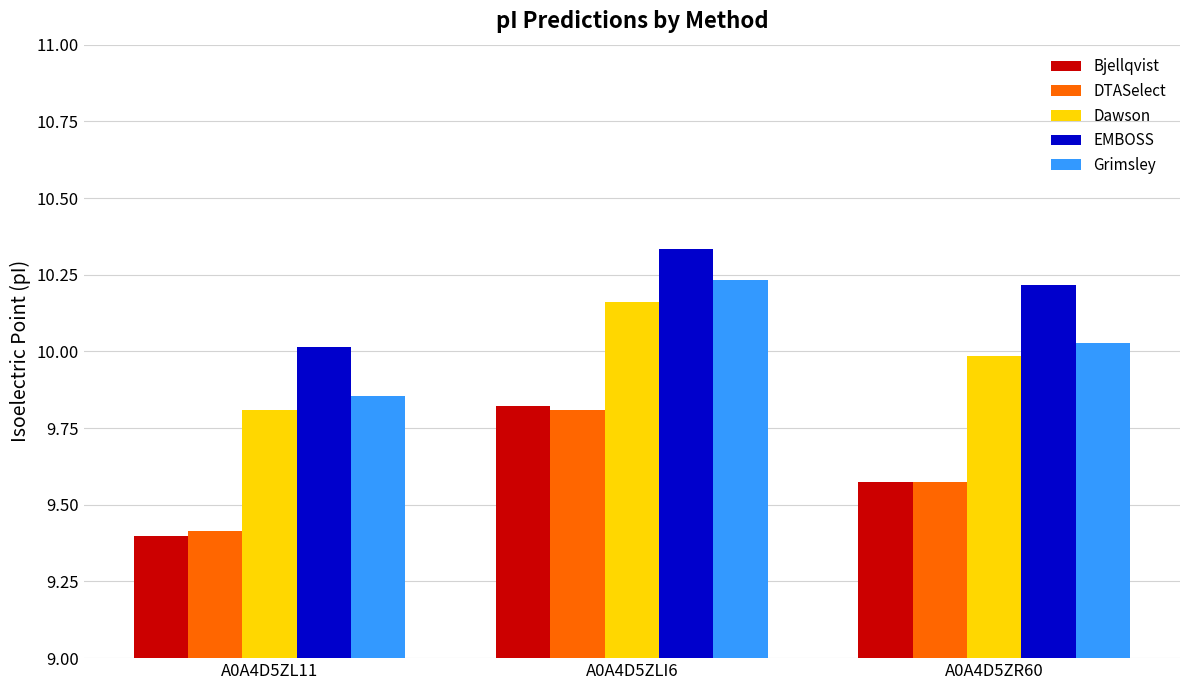

What is the difference between the maximum and minimum values in the Grimsley series?

0.4